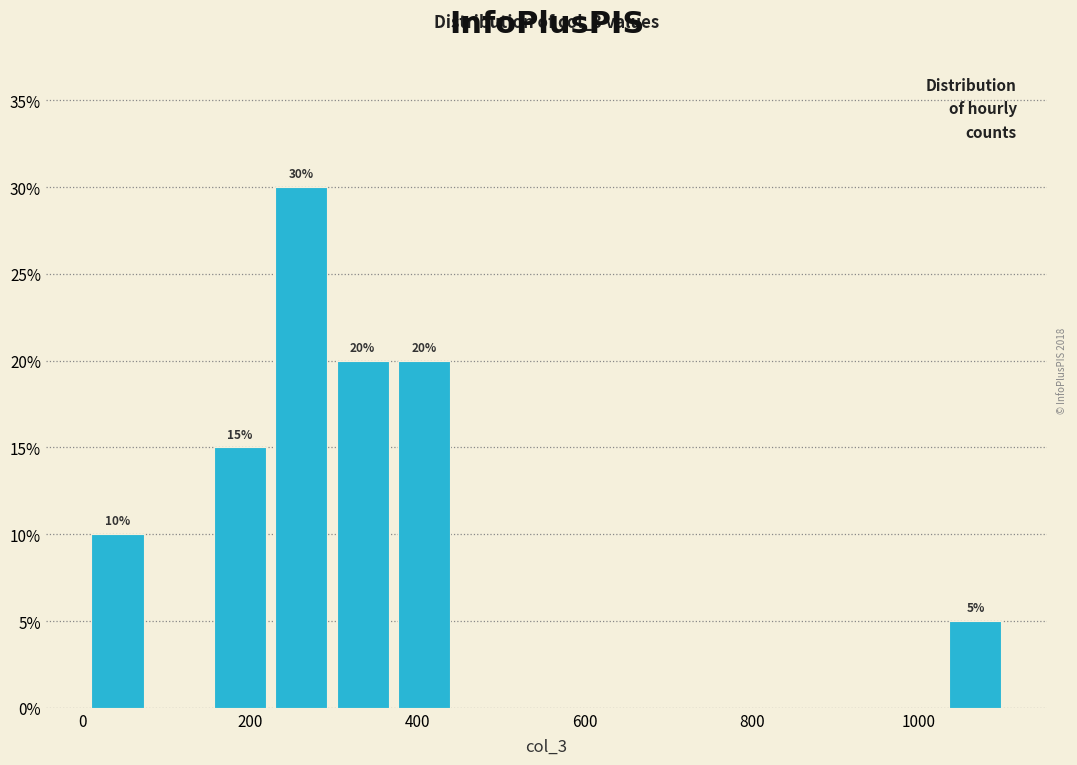

Read against the x-axis, roughly where is the centre of the tallest bar?

260